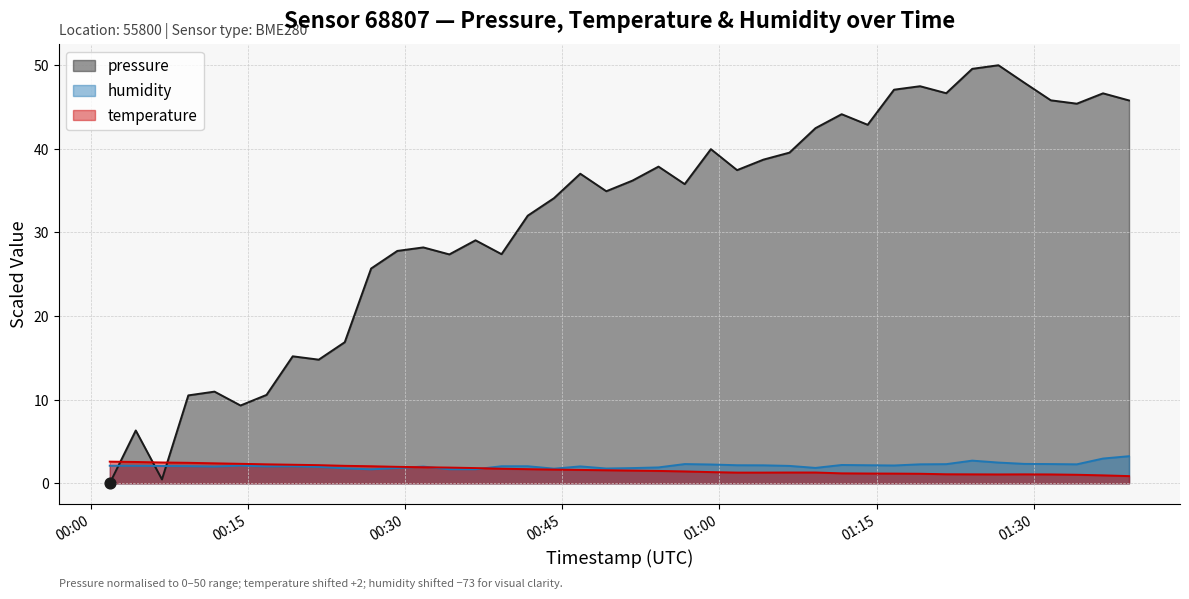

What is the total value across all series at 2023-01-20T00:29:15?

31.6